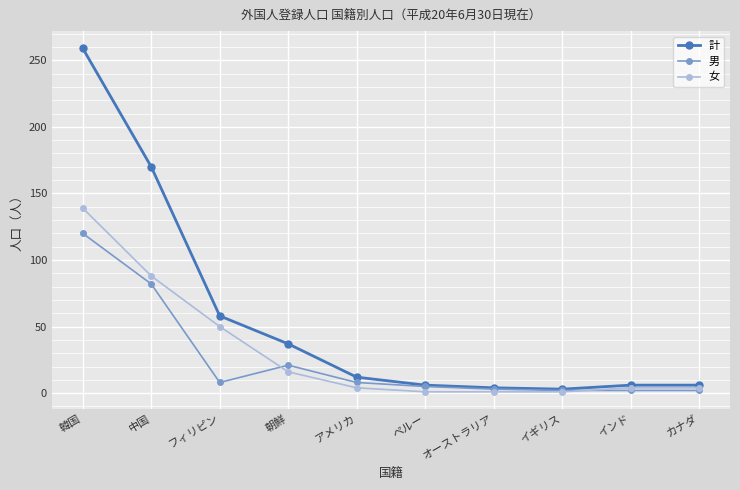

Which series has the widest spread of values?

計